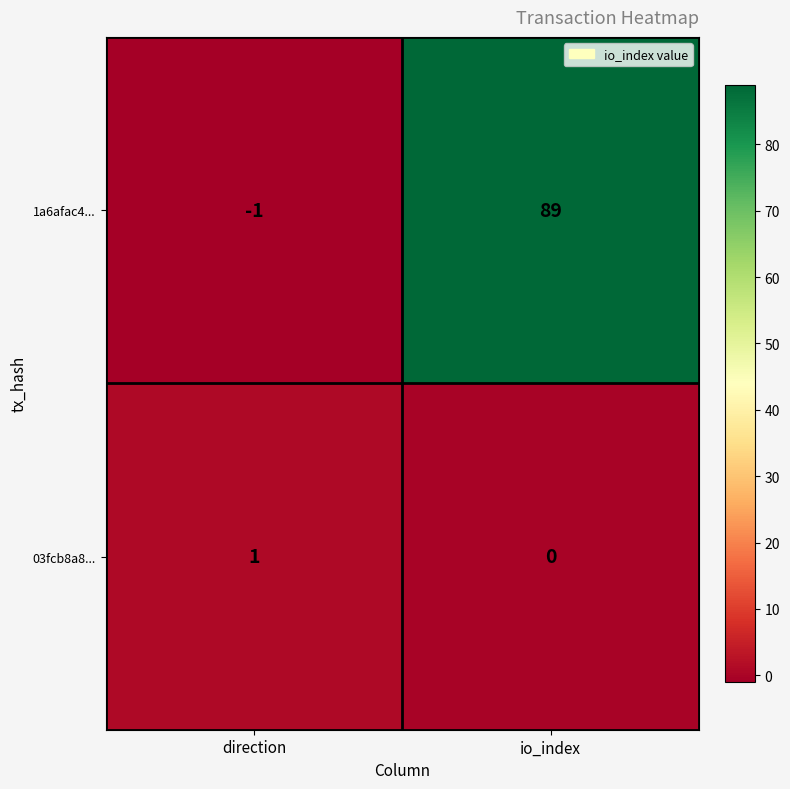

How many negative values does the 1a6afac4... series have?

1